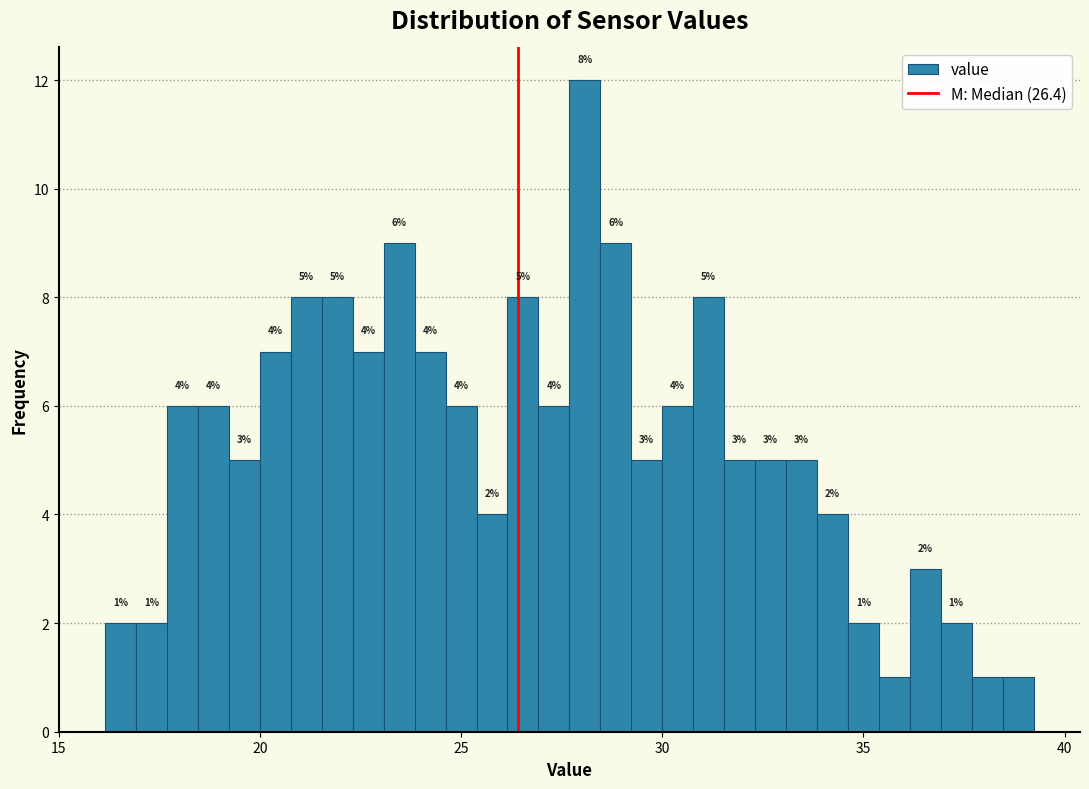

Read against the x-axis, roughly where is the centre of the tallest bar?

28.0